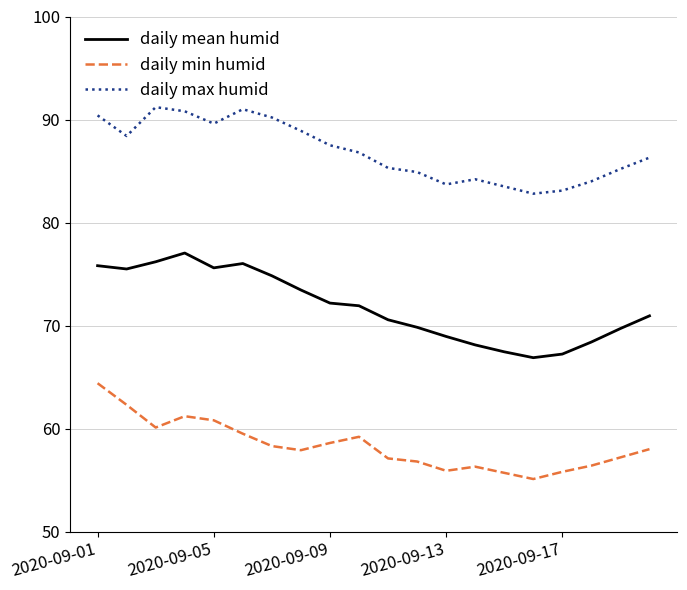

Which series has the largest total across all categories?

daily max humid